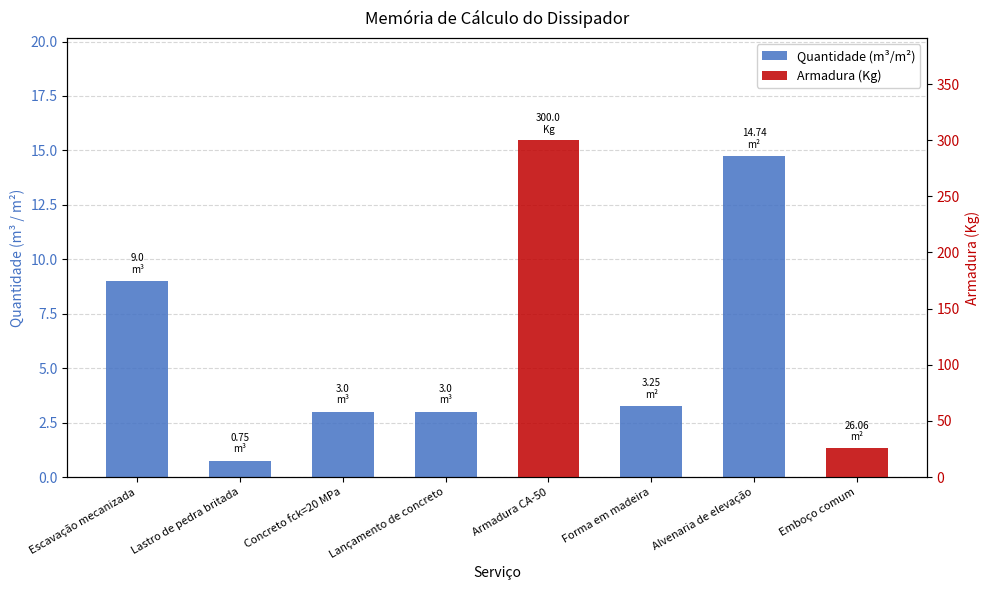

What is the label of the 3rd bar from the left?

Concreto fck=20 MPa